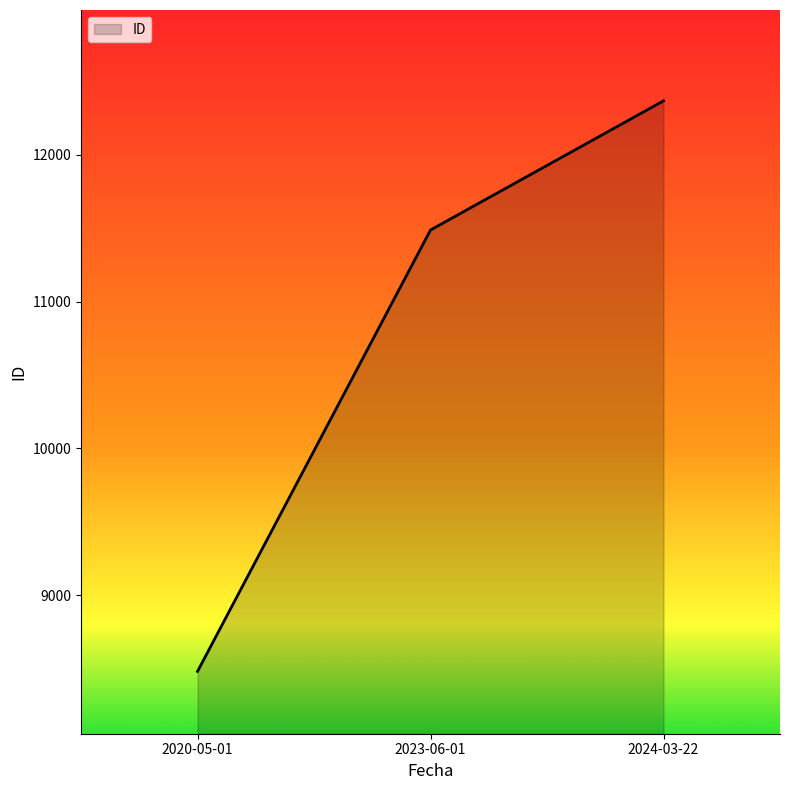

List the labels in order of value, smallest first.

2020-05-01, 2023-06-01, 2024-03-22